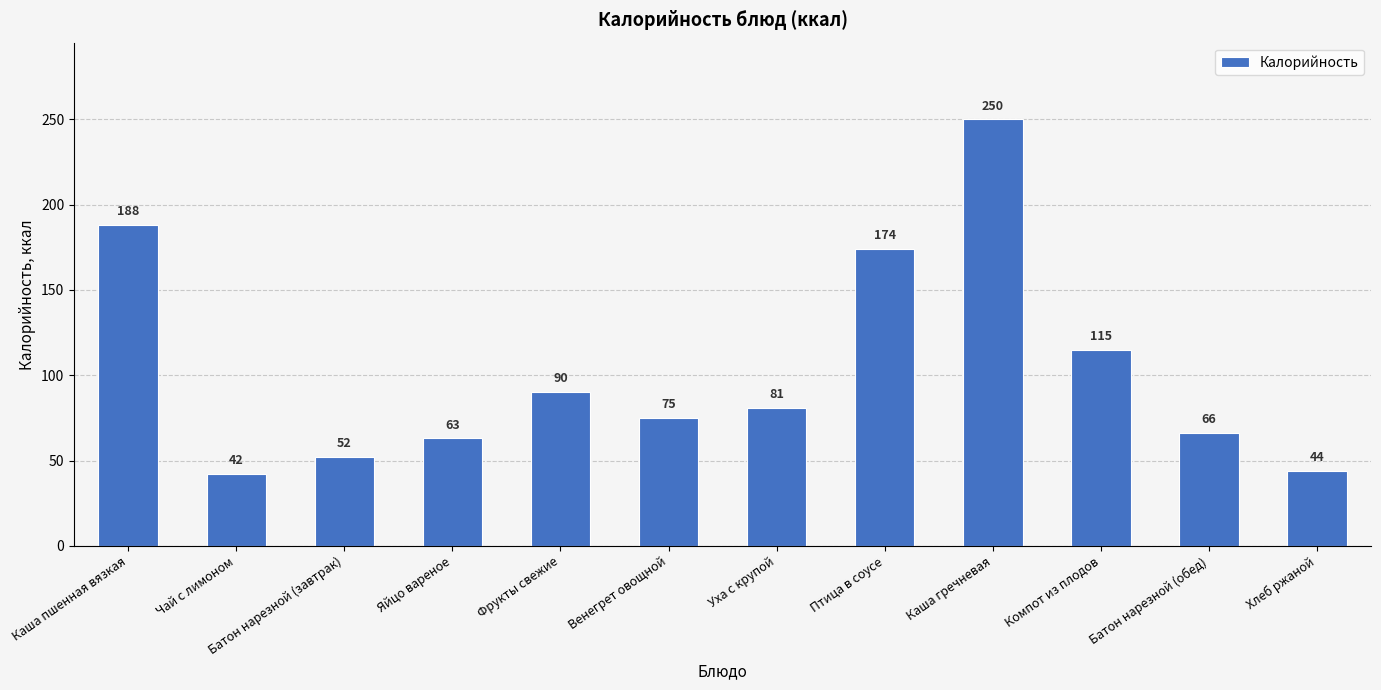

At which label is the value closest to 146?

Птица в соусе